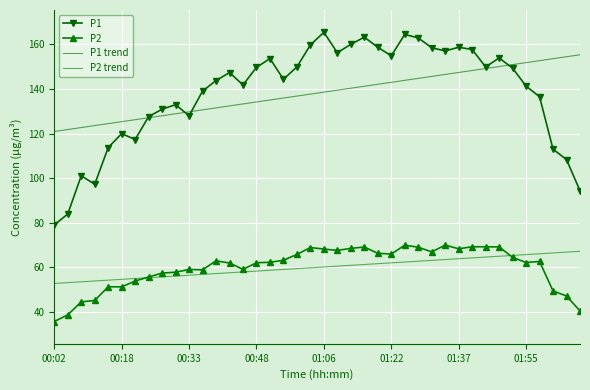

Which series has the widest spread of values?

P1